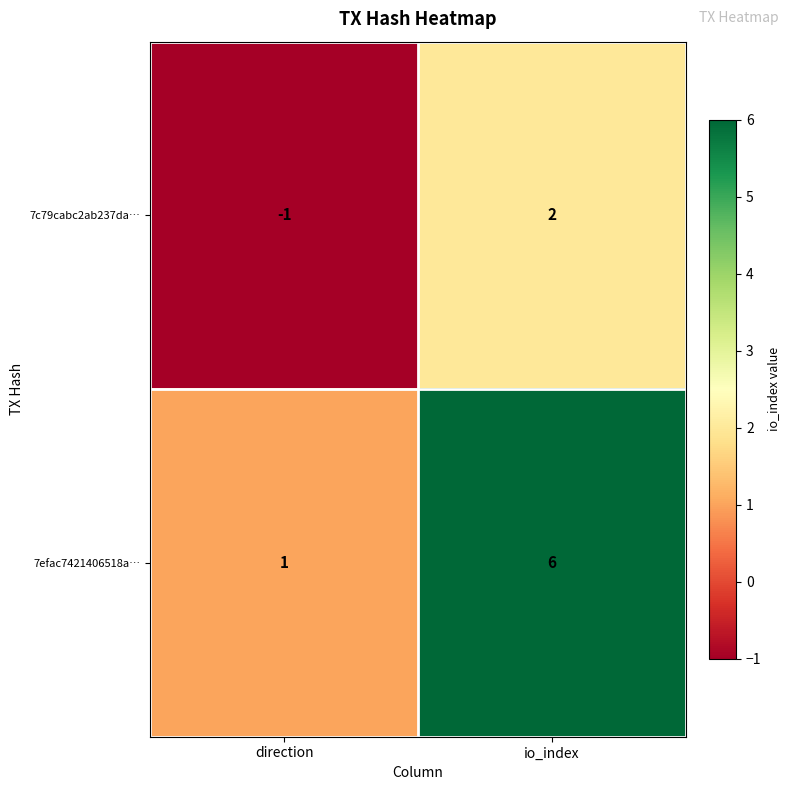

Is it true that 7efac7421406518a… equals 6 at io_index?

True